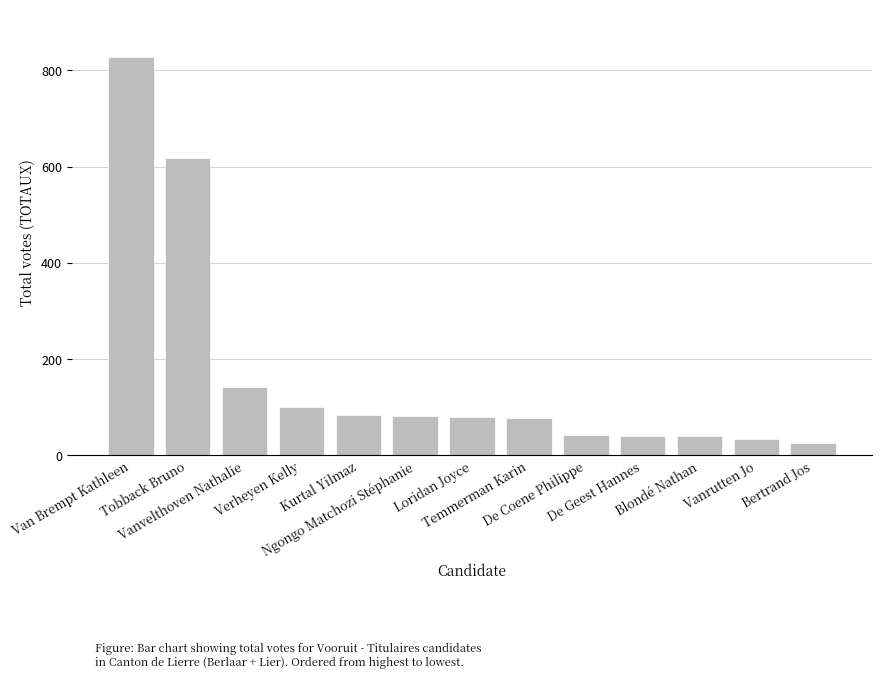

At which label is the value closest to 426?

Tobback Bruno